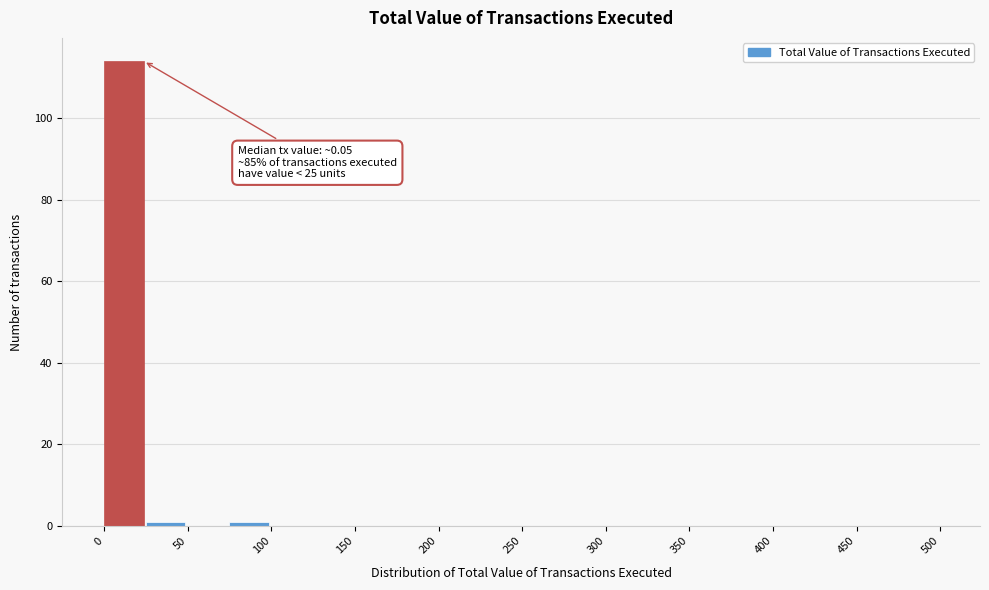

Over which range of the x-axis is the bar tallest?

0 to 25